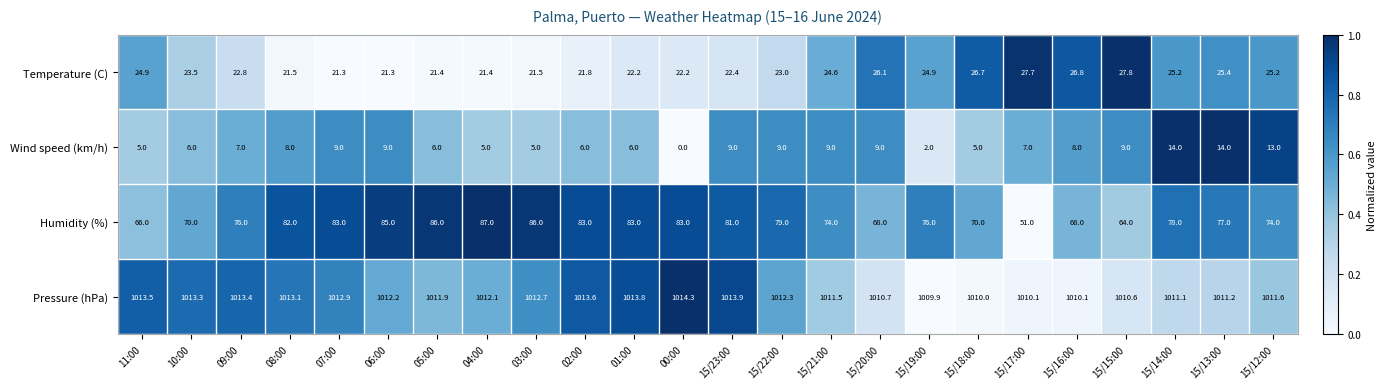

Which series has the largest total across all categories?

Pressure (hPa)